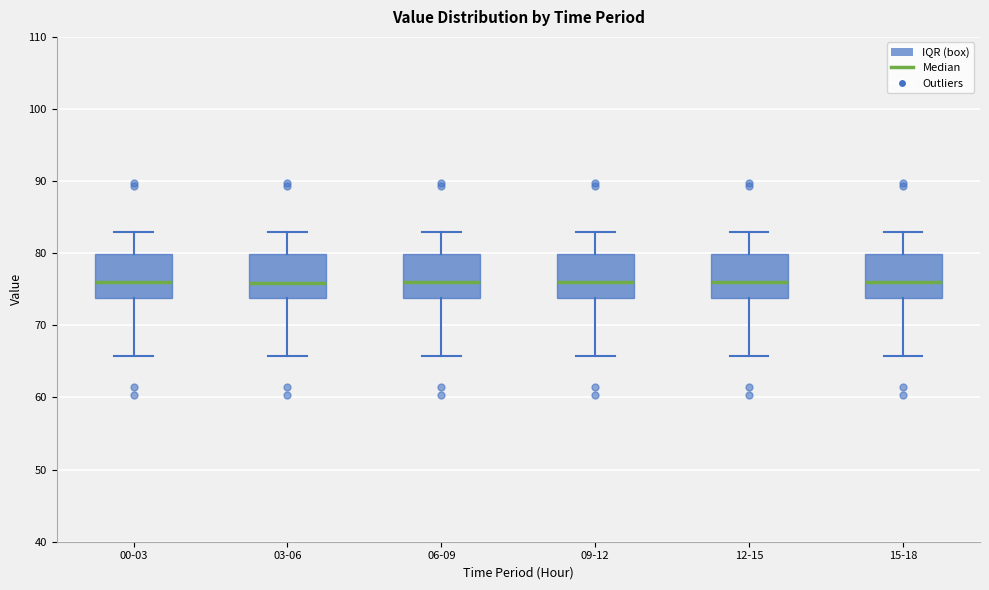

Reading left to right, transcribe this box plot: for each box, give where its median line is, the range the box spans, and where its two whiskers end, as read against the y-axis. The values are not printed on the chart, so give them approximately, as read against the axis.

00-03: median 76, box 74 to 80, whiskers 66 to 83
03-06: median 76, box 74 to 80, whiskers 66 to 83
06-09: median 76, box 74 to 80, whiskers 66 to 83
09-12: median 76, box 74 to 80, whiskers 66 to 83
12-15: median 76, box 74 to 80, whiskers 66 to 83
15-18: median 76, box 74 to 80, whiskers 66 to 83